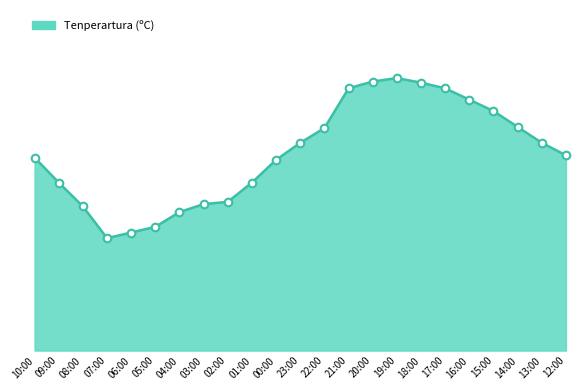

What is the ratio of the value at 20:00 to the value at 10:00?

1.4